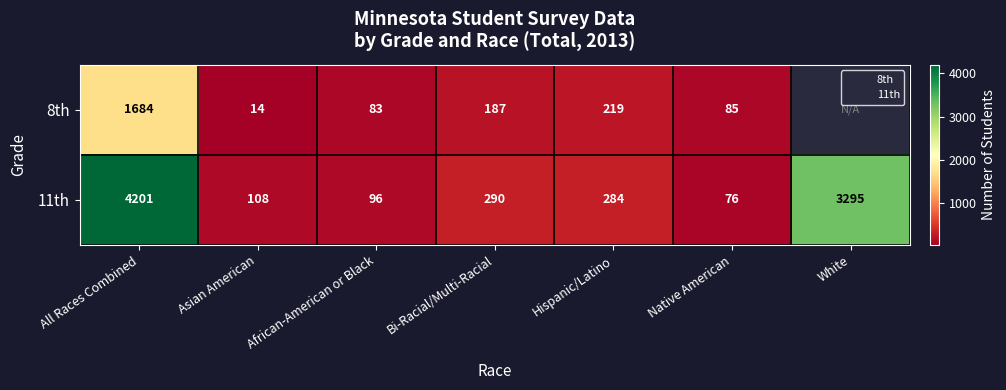

Between White and Native American, which is larger?

White